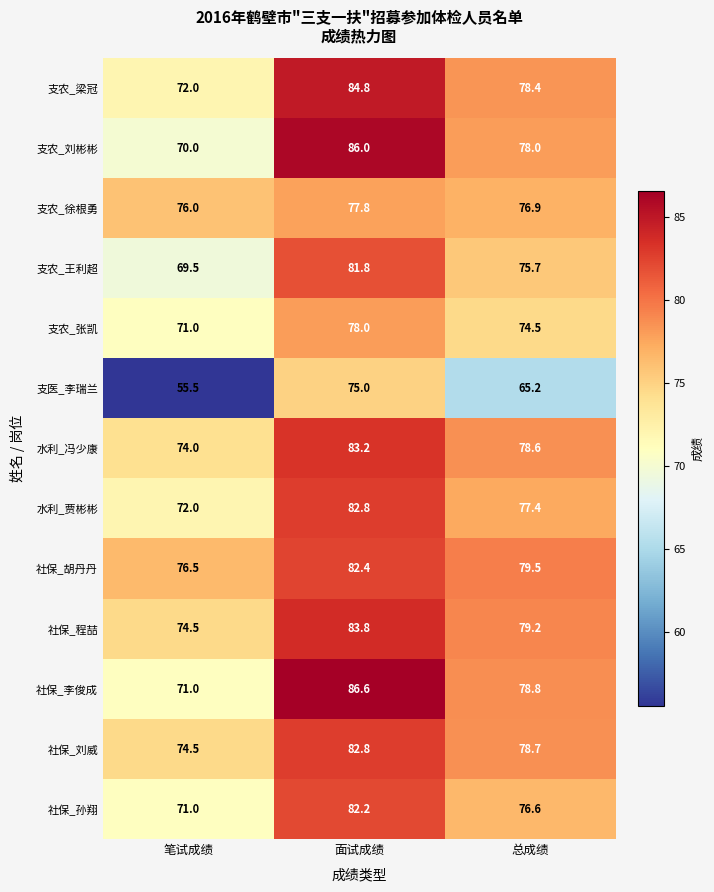

Which series has the largest range (max minus min)?

支医_李瑞兰